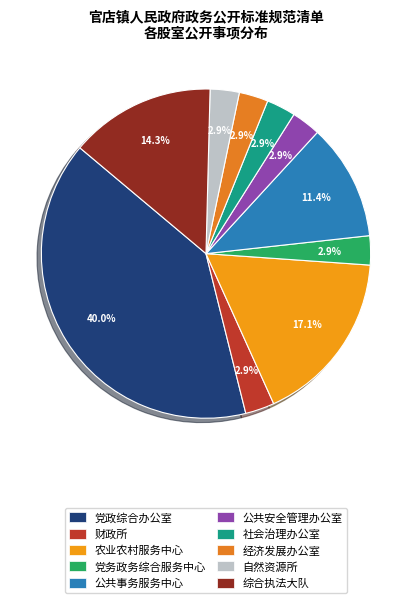

Is the sum of 自然资源所 and 农业农村服务中心 greater than half?

No